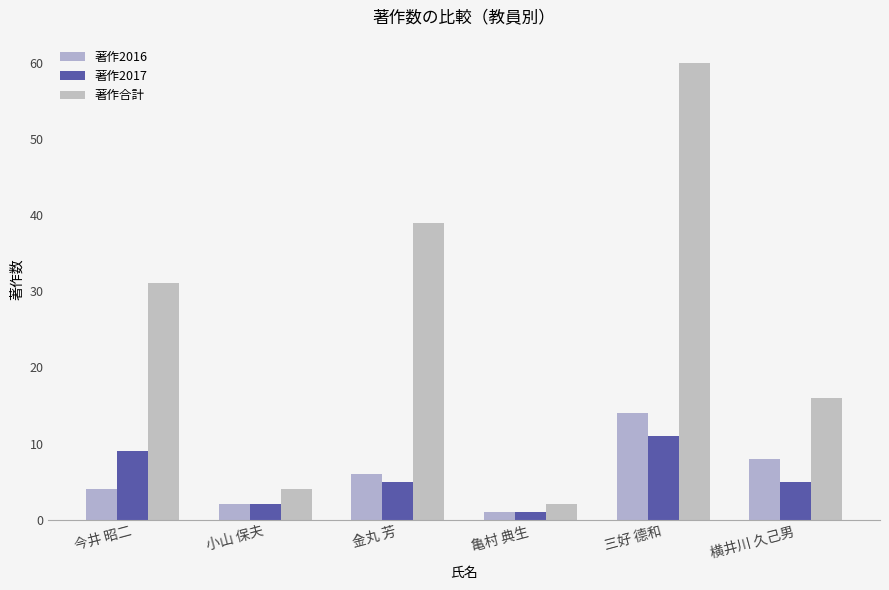

How many categories are shown in the chart?

6